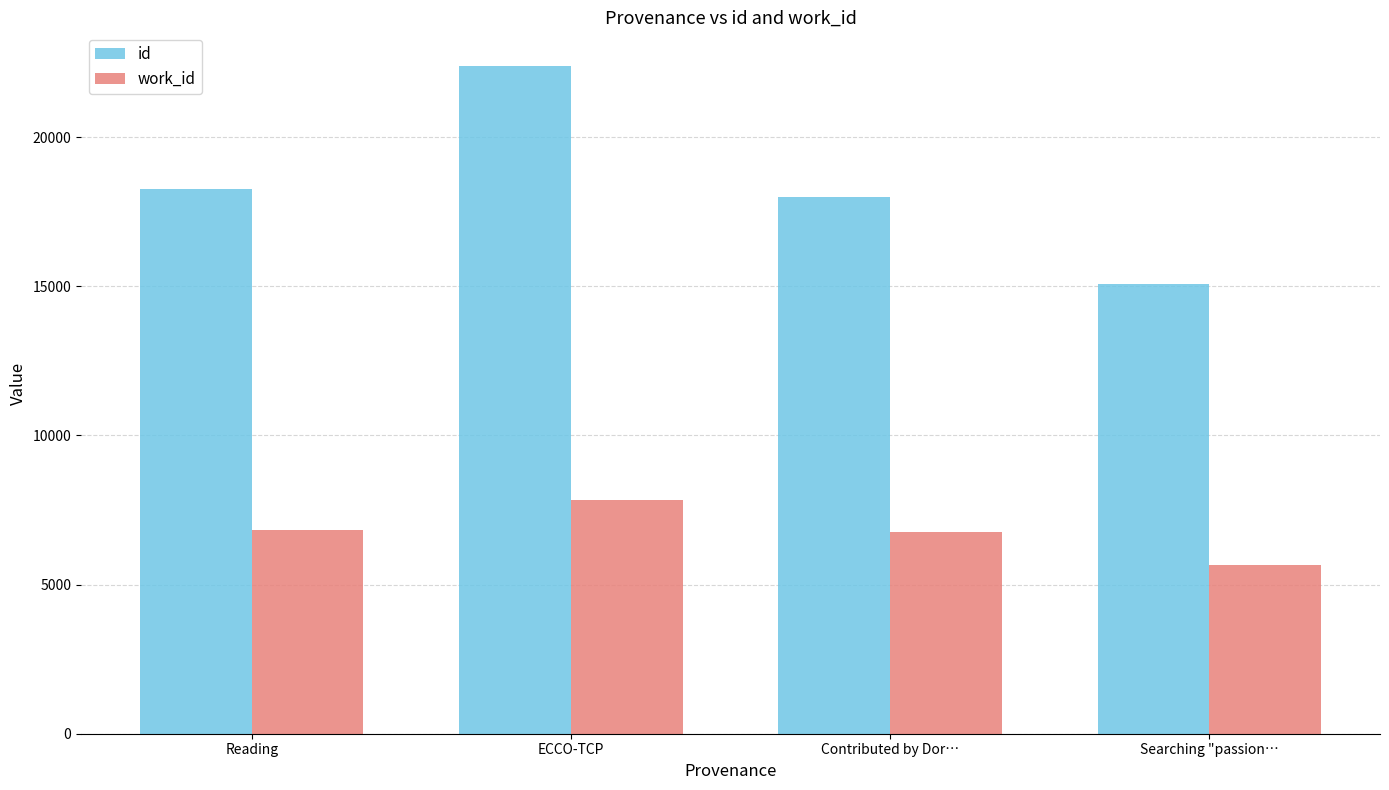

What position from the right is Searching "passion…?

1